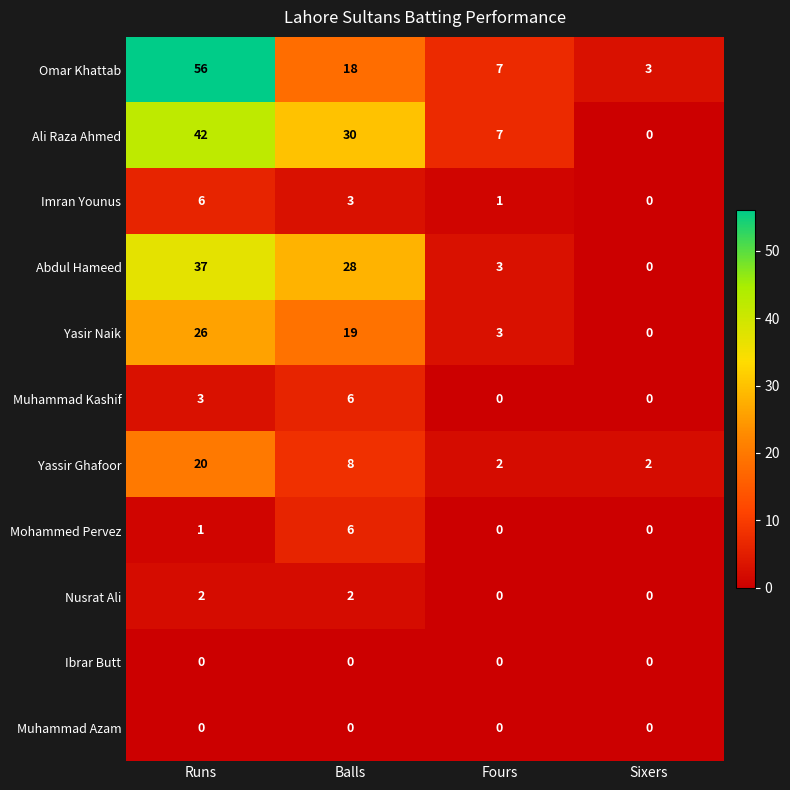

True or false: Imran Younus has a value of 10 at Runs.

False